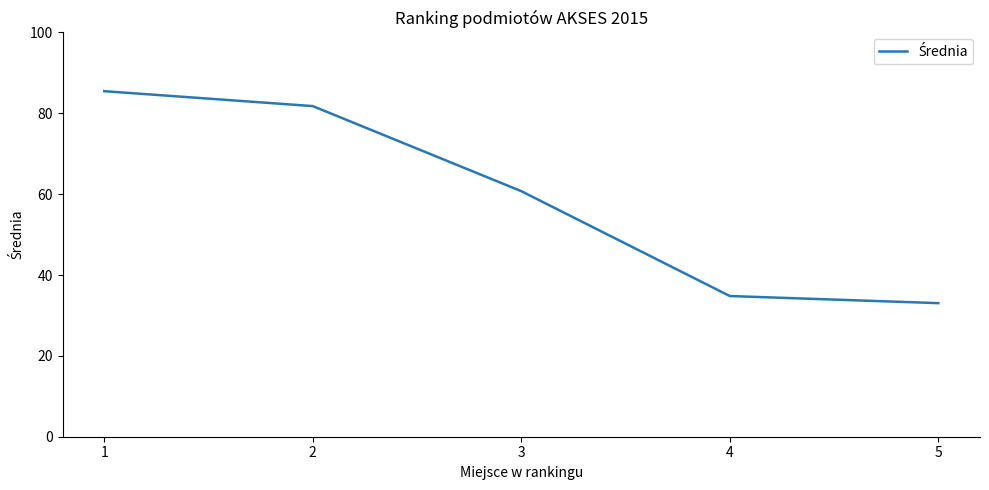

What is the greatest value displayed?

85.5